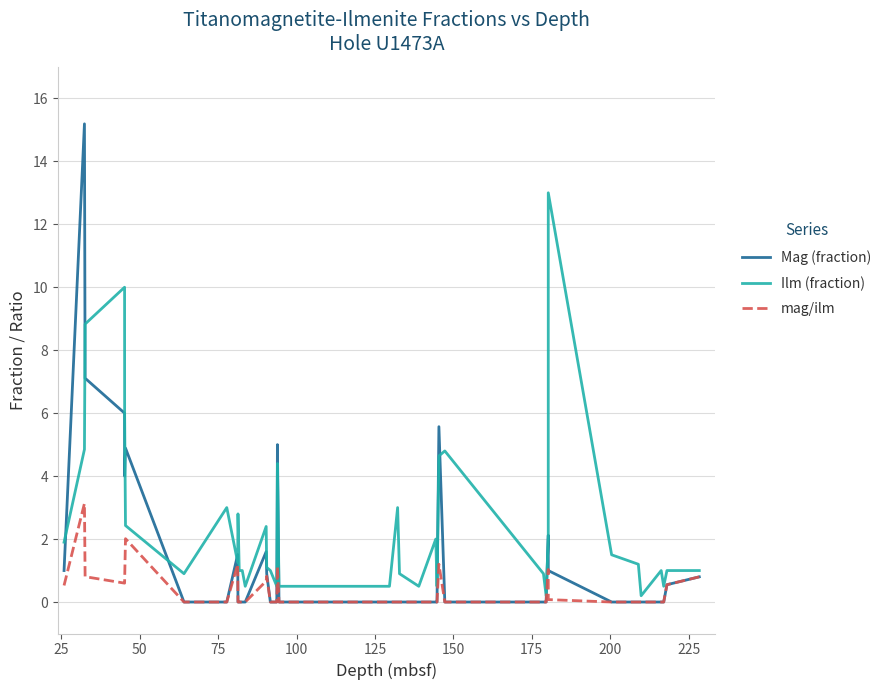

List the series in order of their peak value, lowest first.

mag/ilm, Ilm (fraction), Mag (fraction)